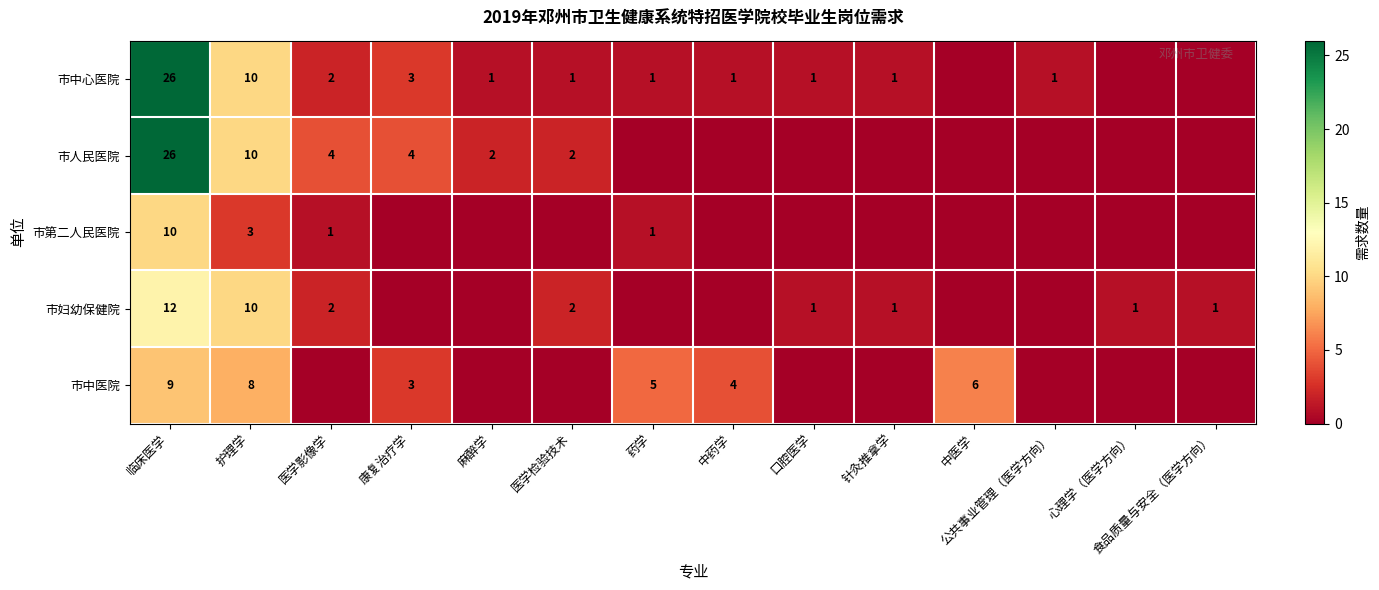

The 市第二人民医院 series shows 2 at 医学影像学. True or false?

False